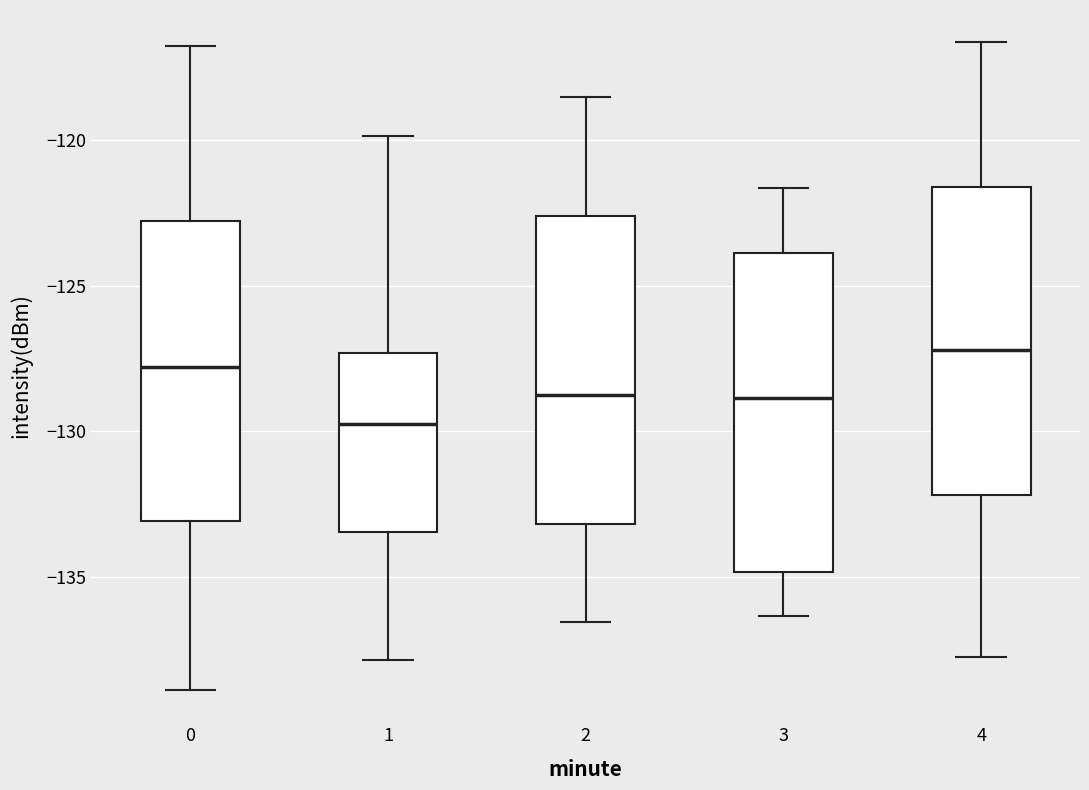

Which box's median line is the lowest?

1